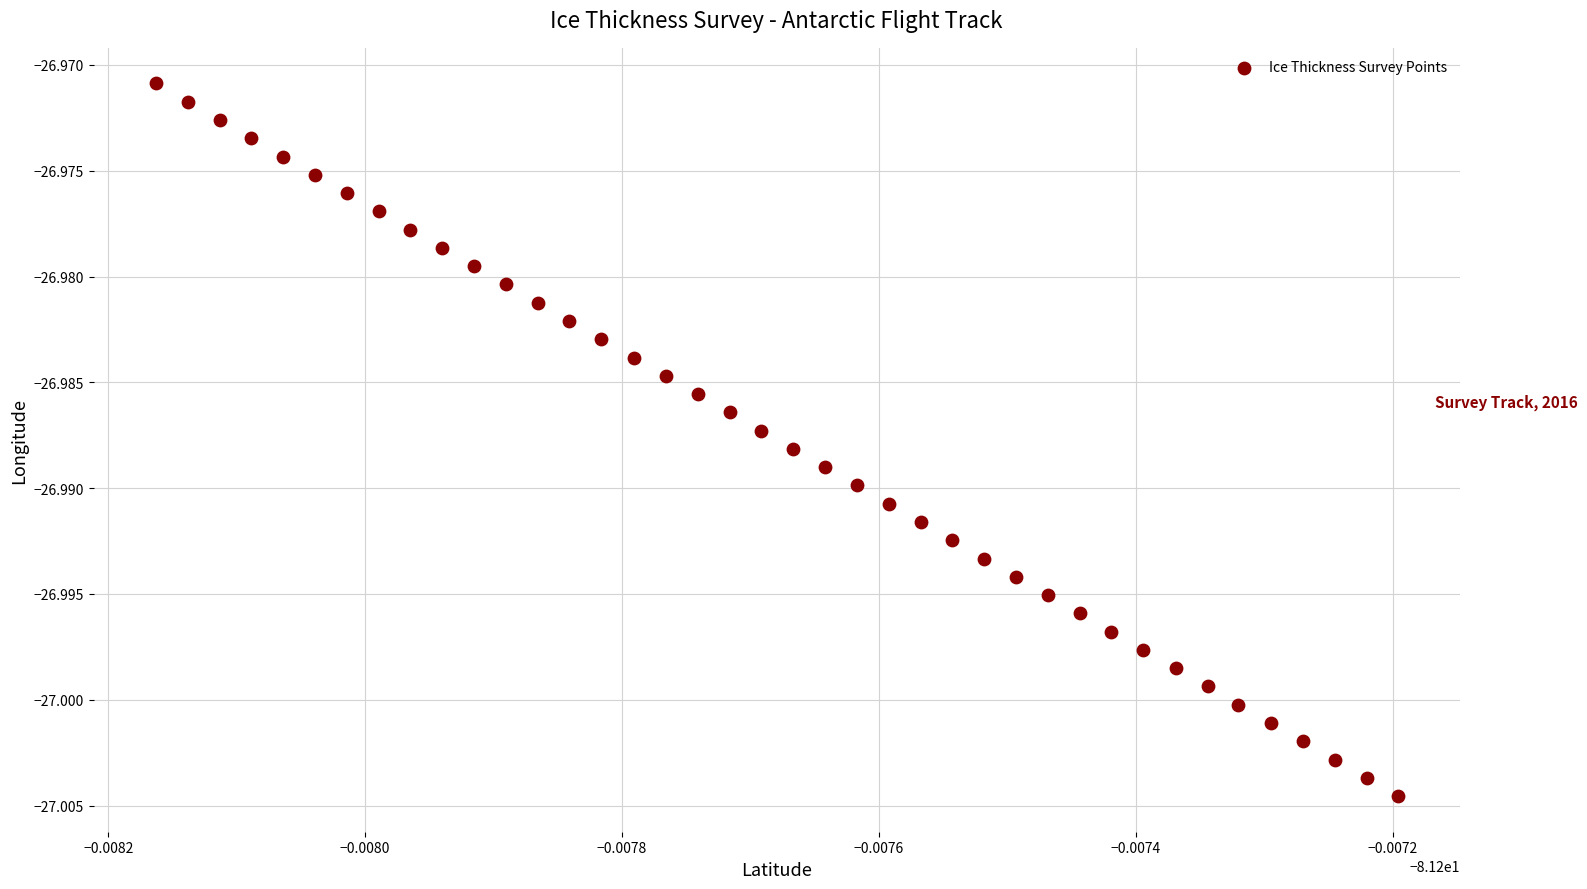

How many points are shown in the scatter plot?

40